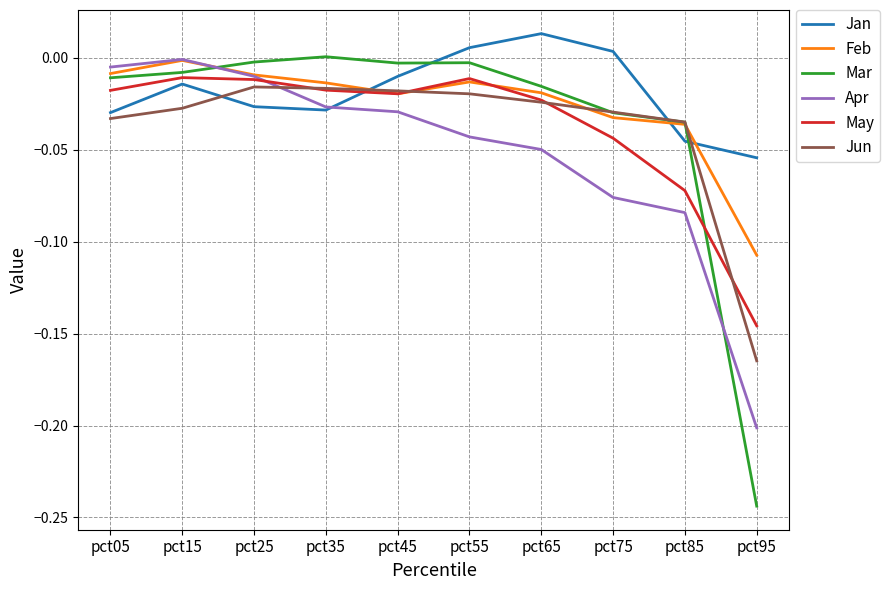

Which series has the widest spread of values?

Mar